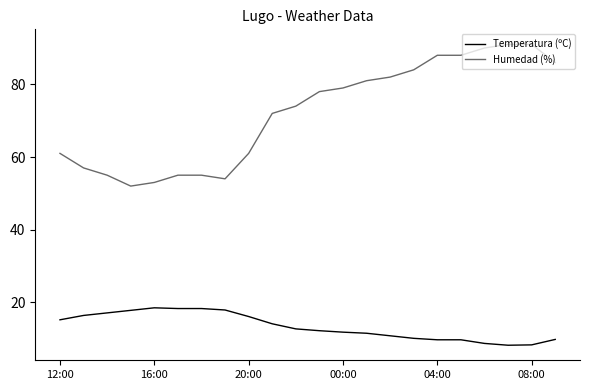

What is the difference between the maximum and minimum values in the Humedad (%) series?

39.0